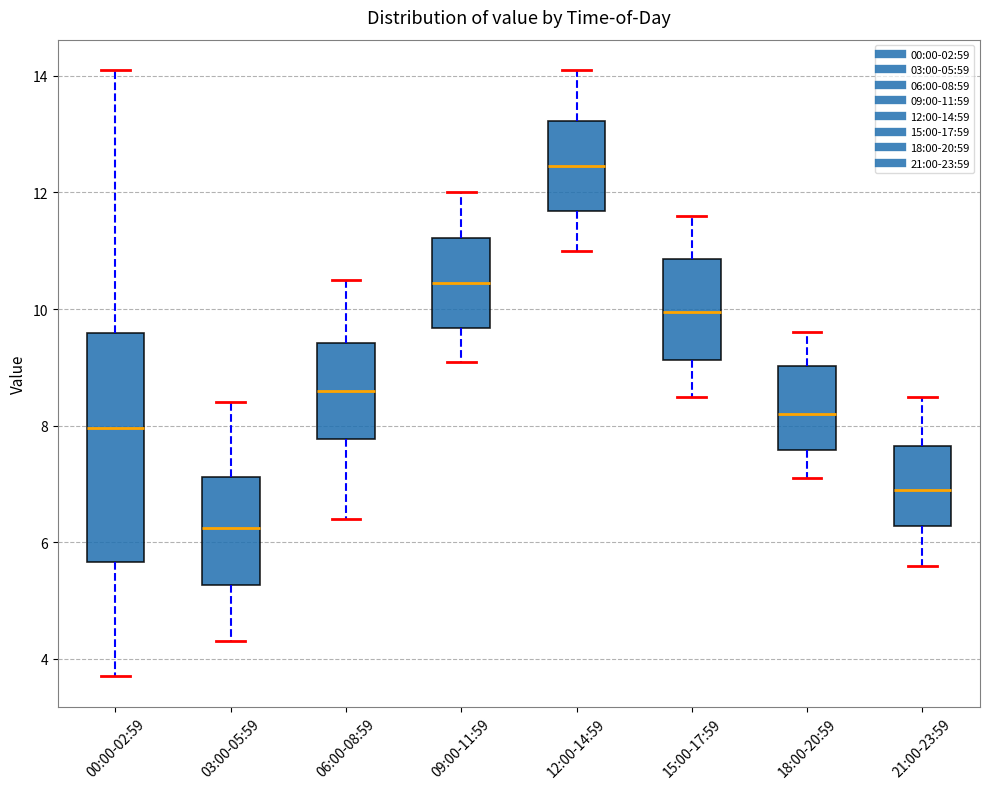

Which box is the tallest, from its lower edge to its upper edge?

00:00-02:59